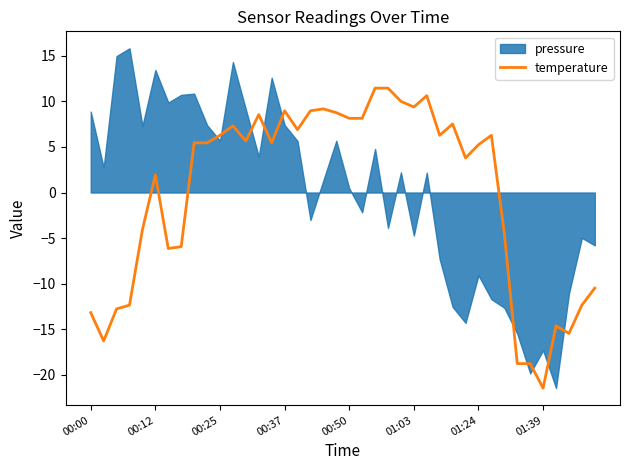

Which category has the lowest value in the temperature series?

01:39